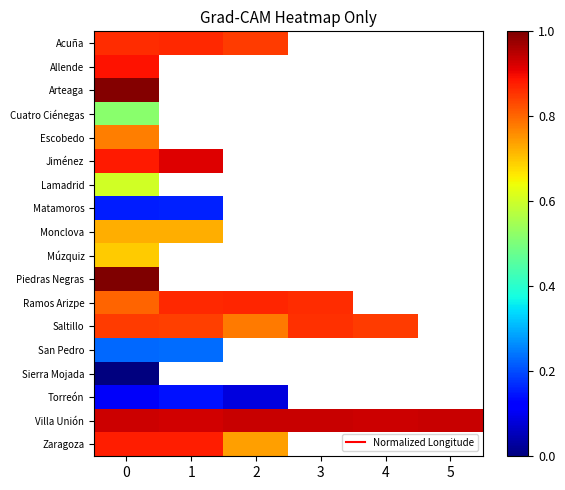

Is it true that Acuña equals 1.5 at 2?

False